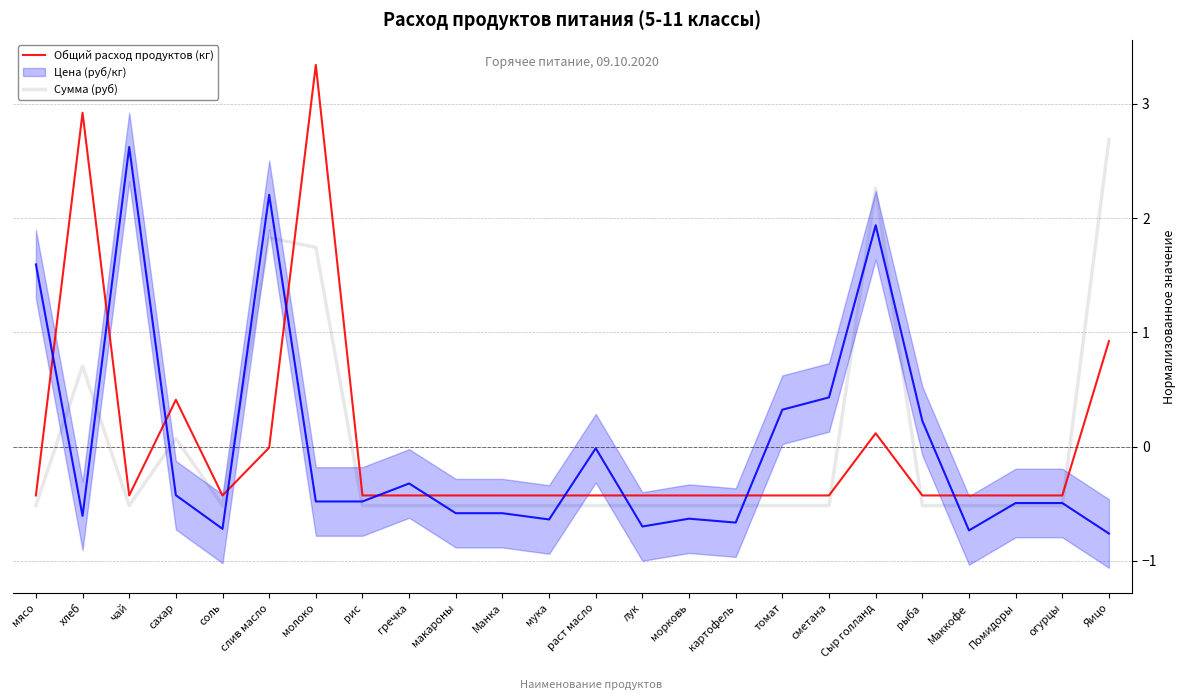

True or false: Сумма (руб) and Общий расход продуктов (кг) intersect in this chart.

True